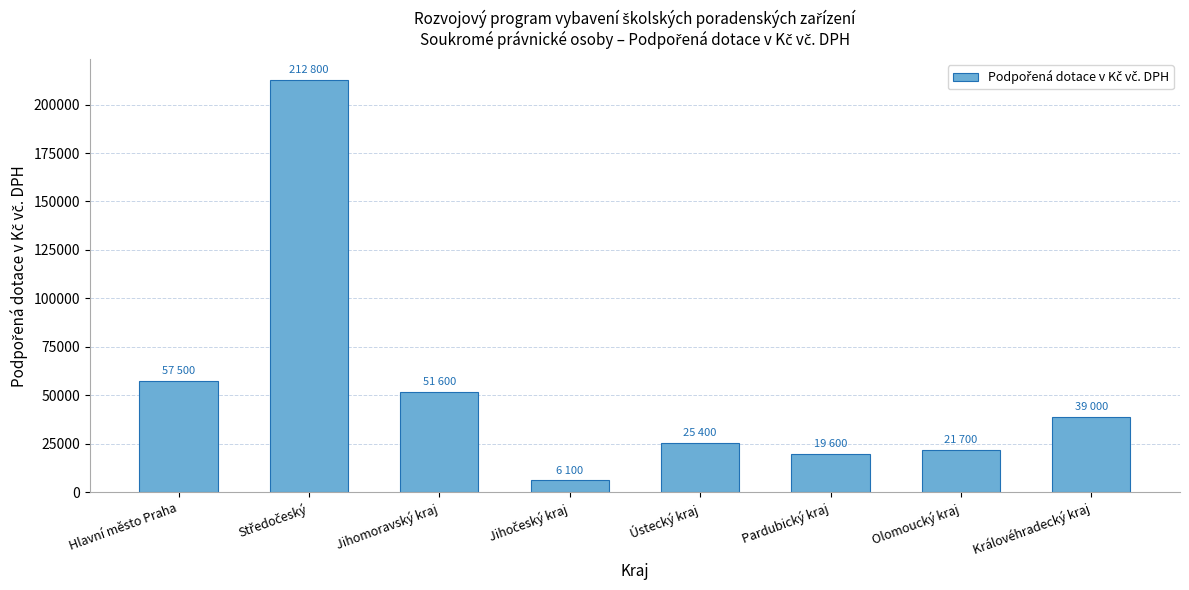

How many categories are shown in the chart?

8